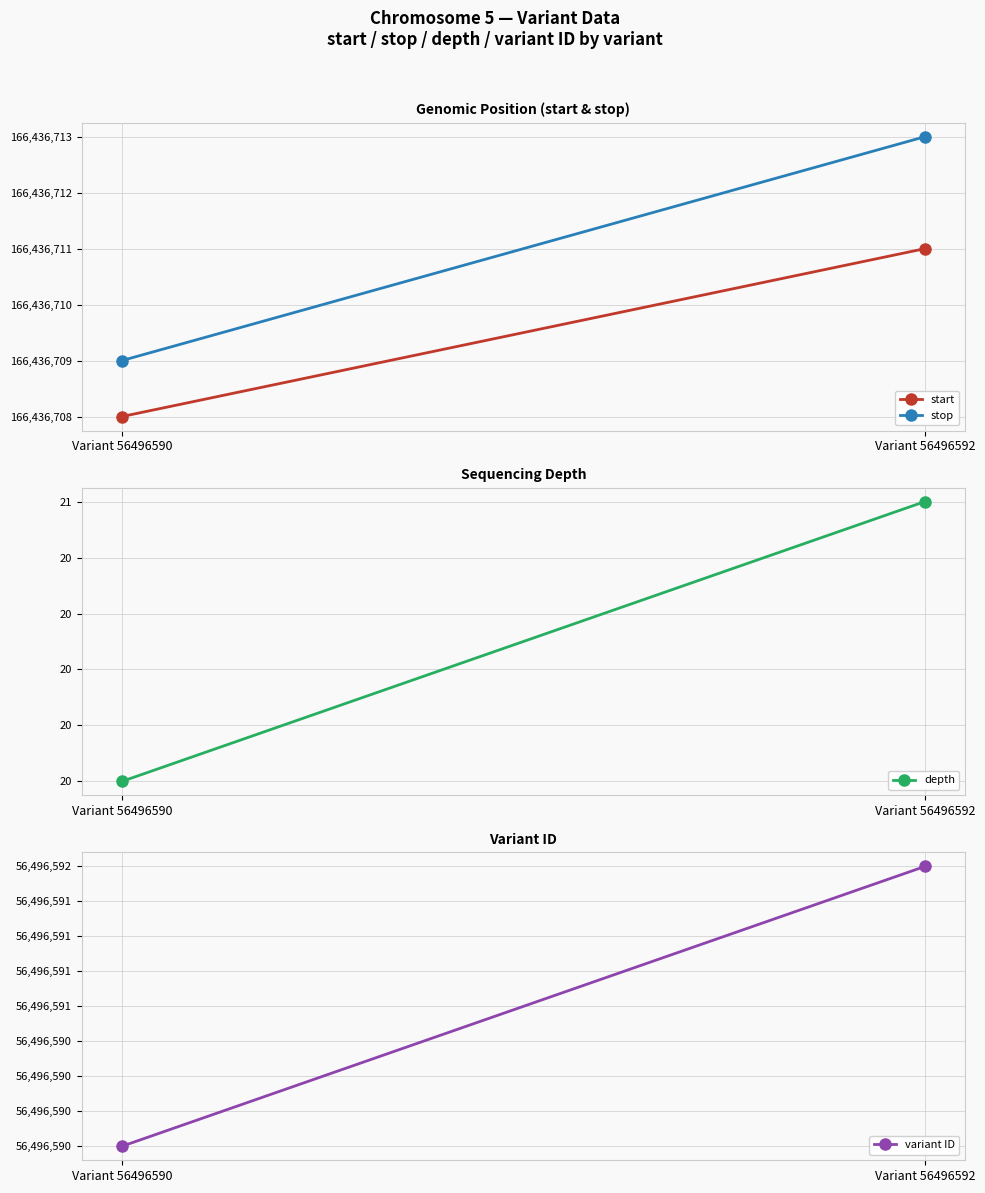

The depth series shows 20 at Variant 56496590. True or false?

True